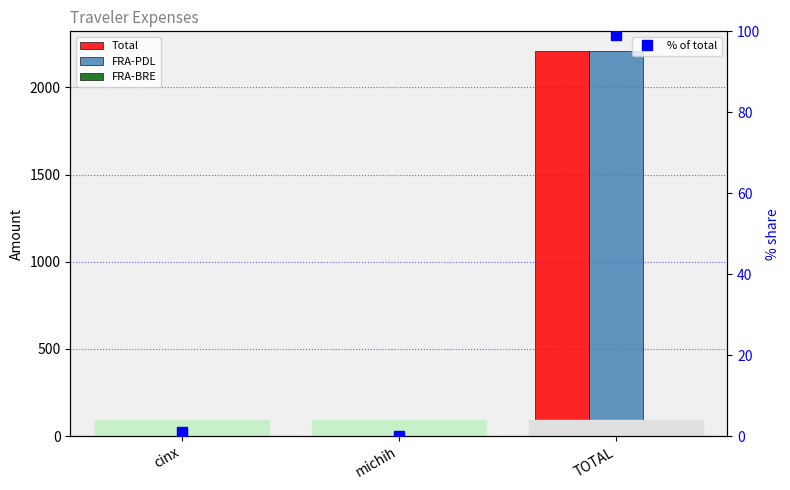

The FRA-PDL series shows 0.3 at michih. True or false?

False